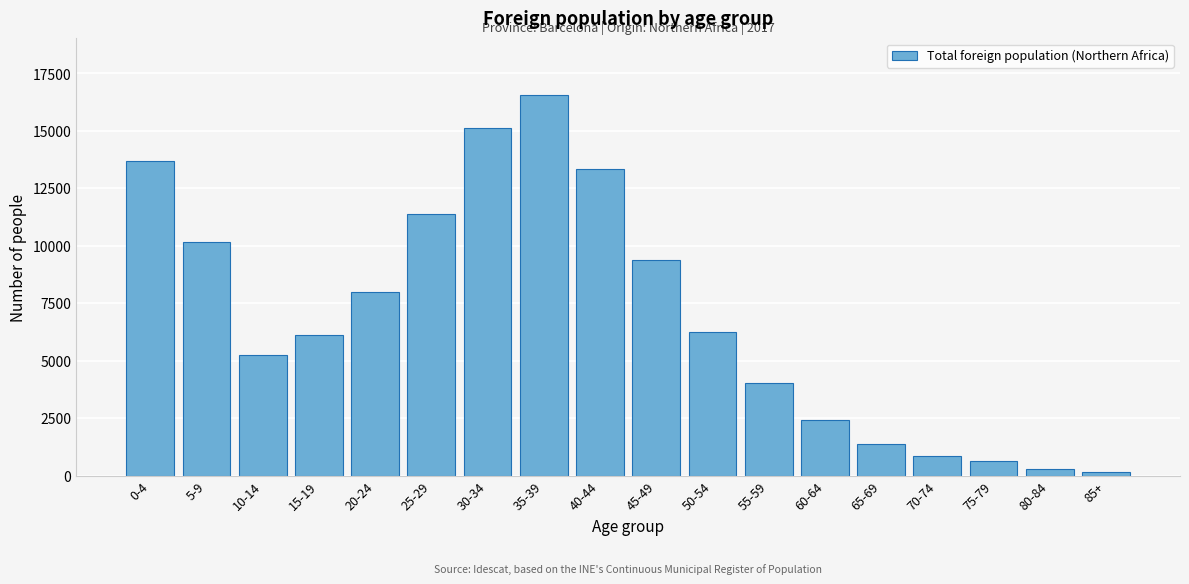

Reading left to right, list all the values displayed in this chart.

13710	10149	5232	6132	7996	11365	15133	16546	13347	9399	6255	4013	2437	1368	838	621	310	152